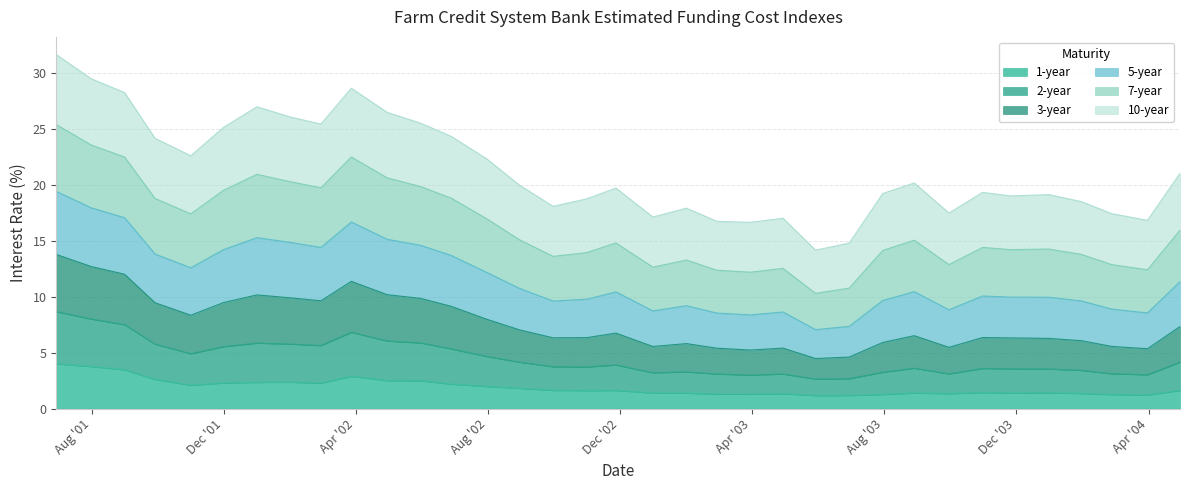

Does the chart have visible grid lines?

Yes